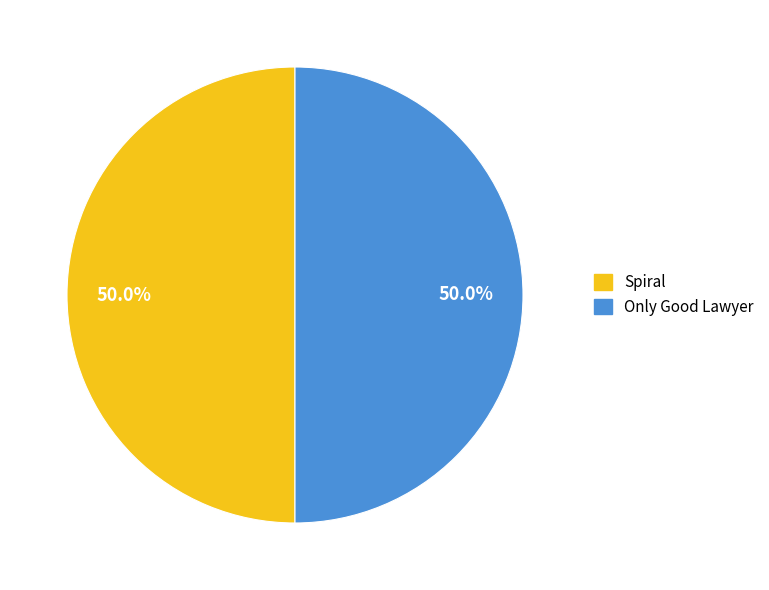

Is the sum of Spiral and Only Good Lawyer greater than half?

Yes